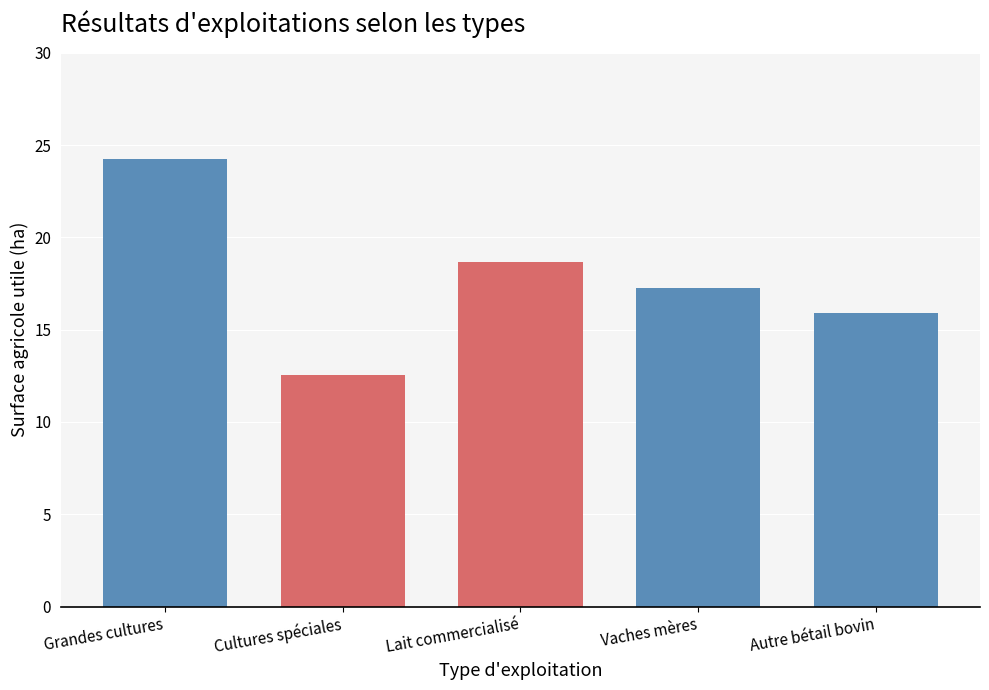

Approximately how many times larger is the value at Autre bétail bovin compared to Cultures spéciales?

1.3